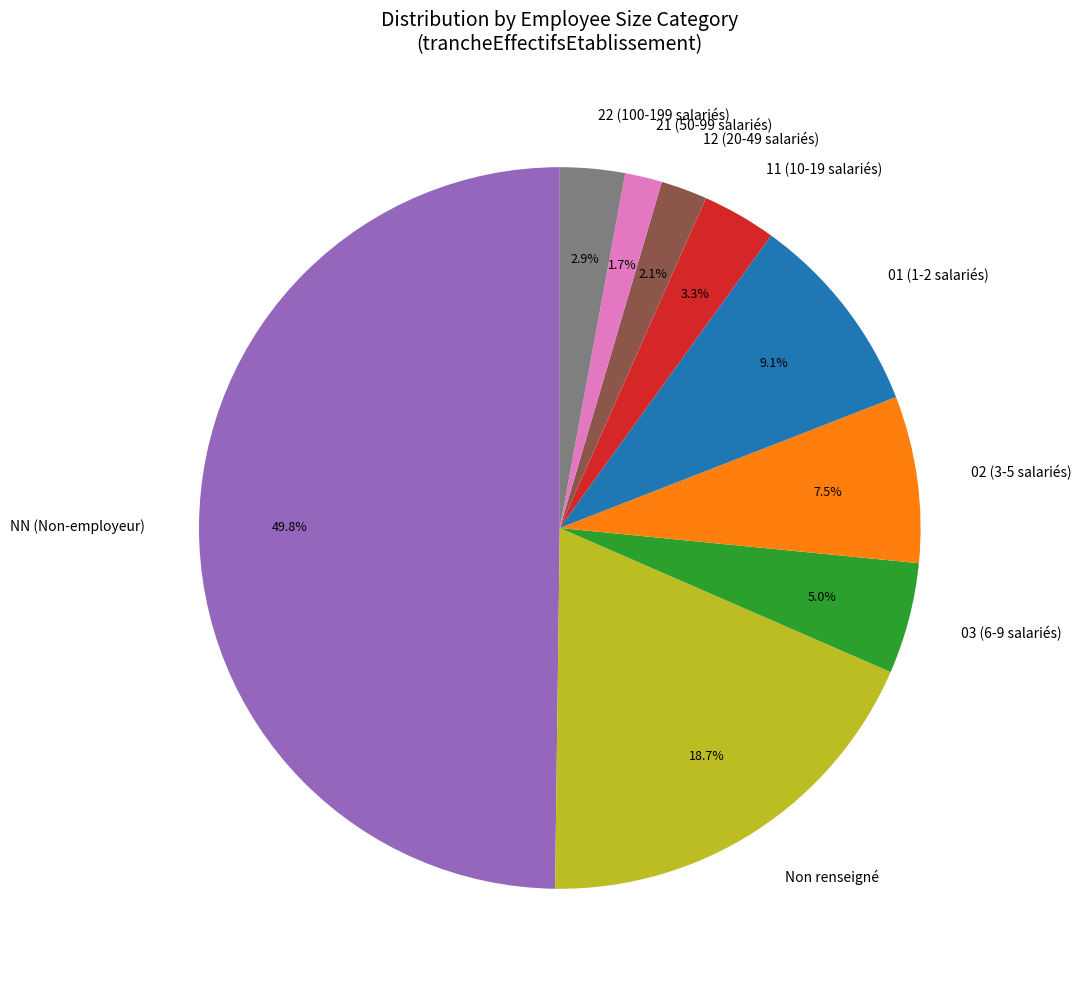

Does Non renseigné account for over 50% of the chart?

No